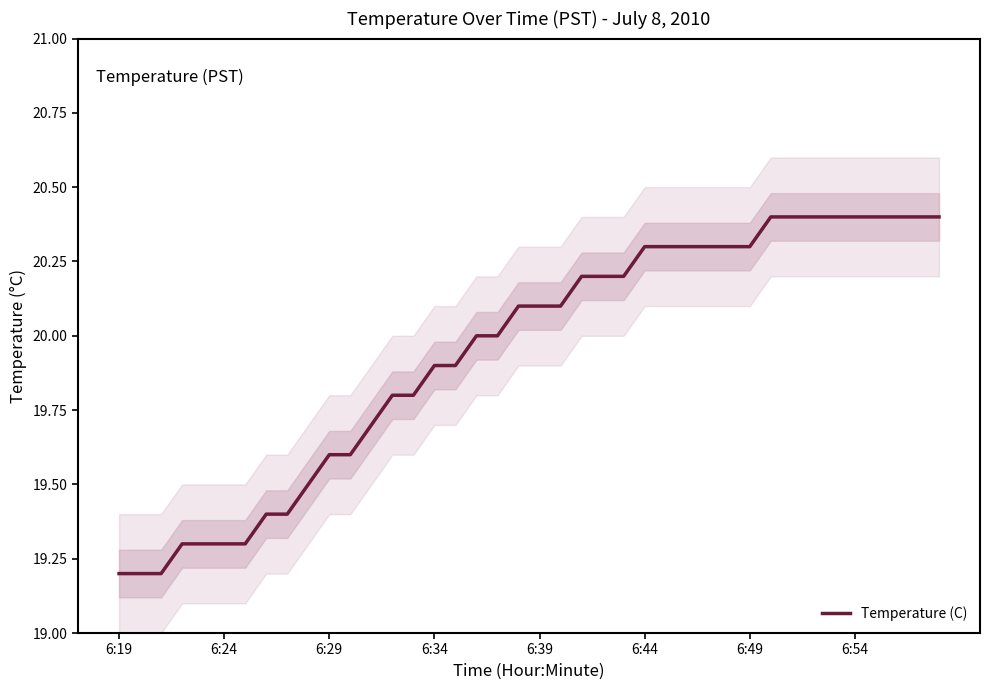

How many series are shown in this chart?

1